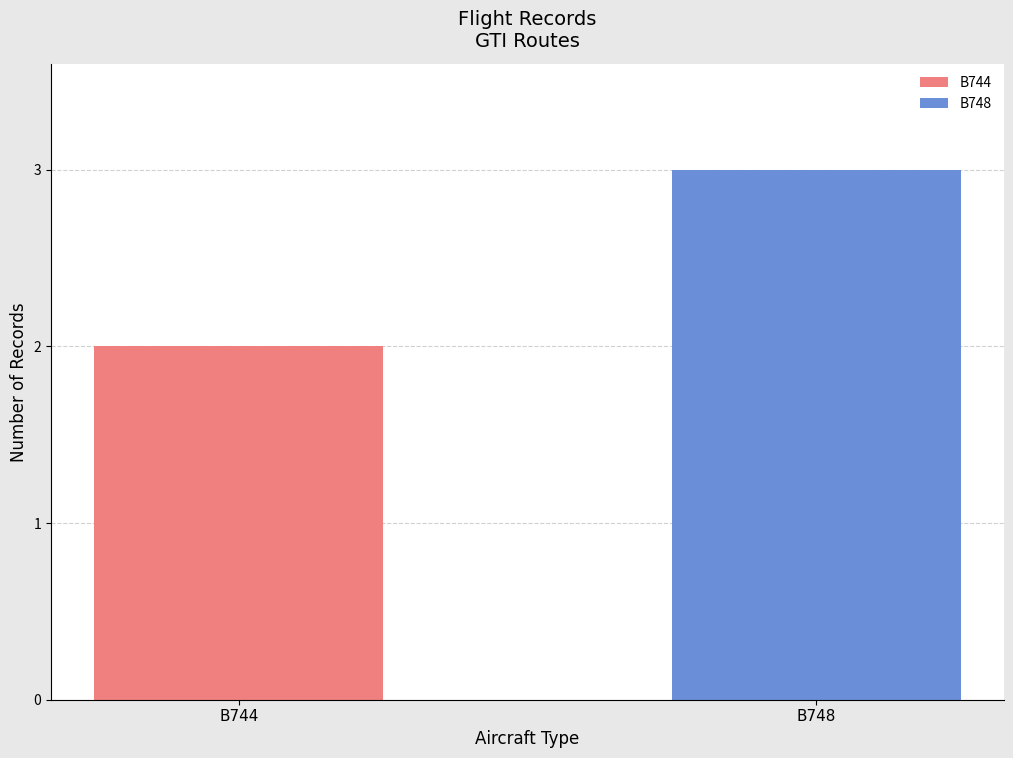

Rank the series by their average value, from highest to lowest.

B748, B744